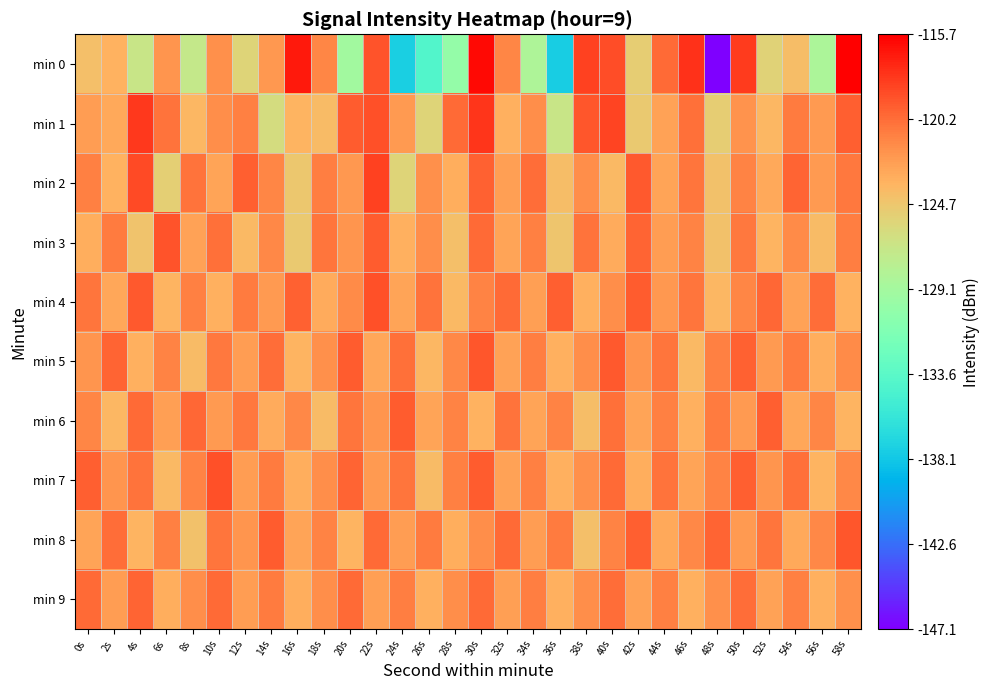

Between 0s and 6s, which is larger?

6s